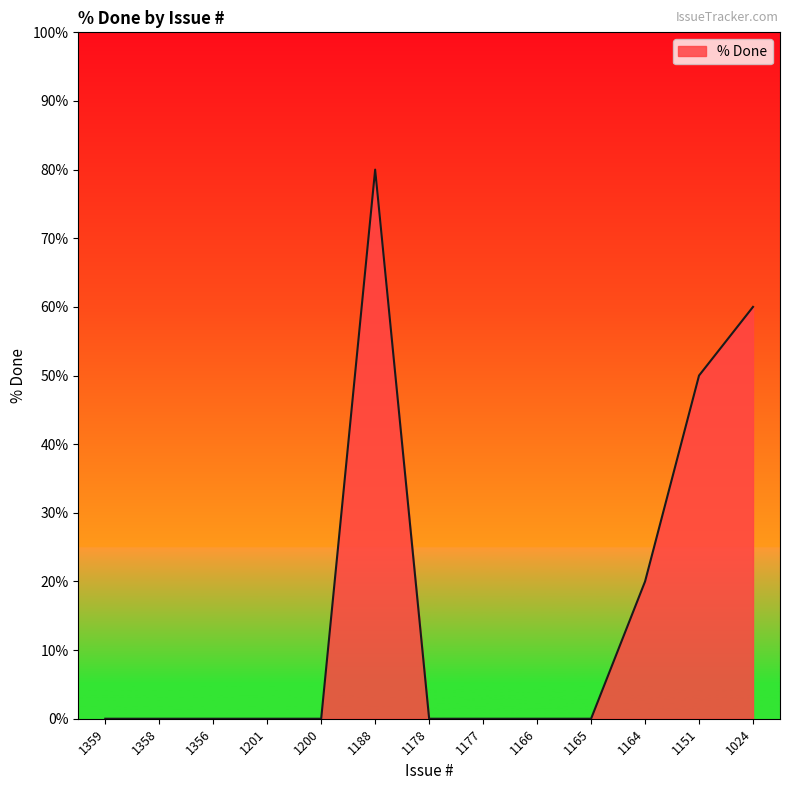

What is the sum of all values?

210